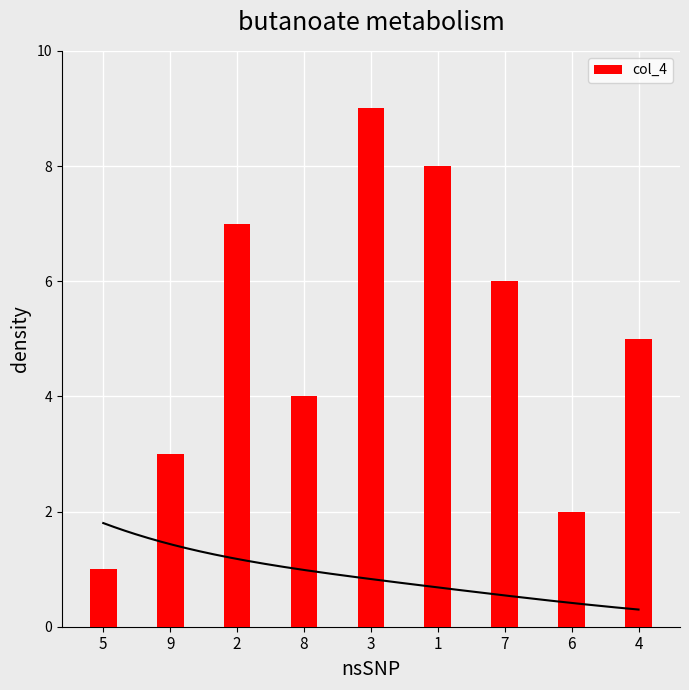

How many bars are there in total?

9